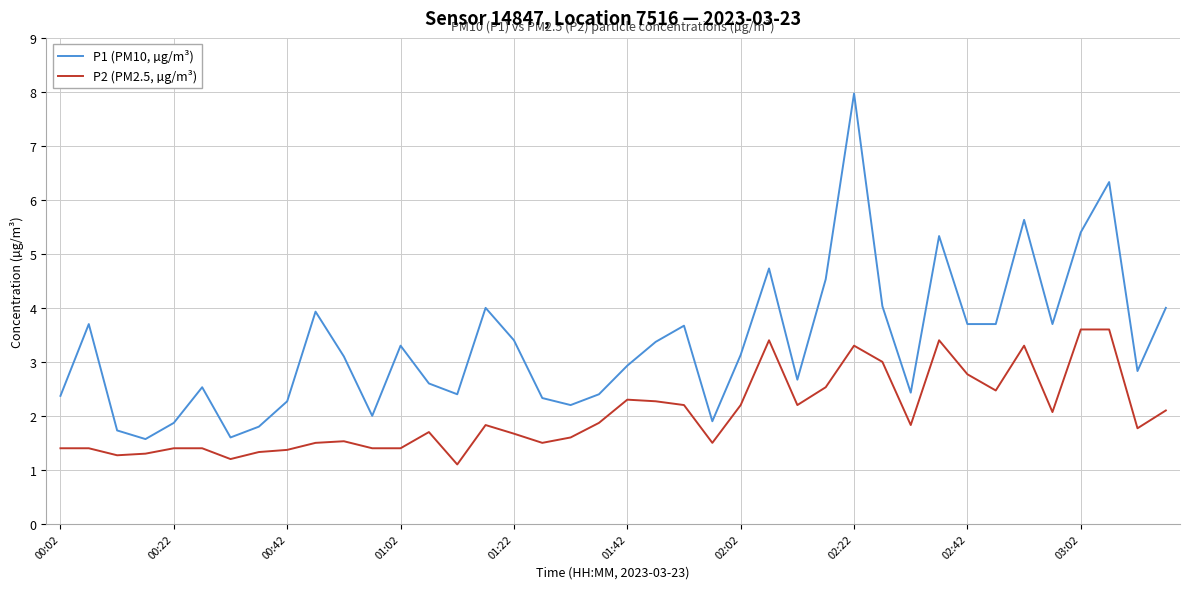

Which series has the widest spread of values?

P1 (PM10, µg/m³)